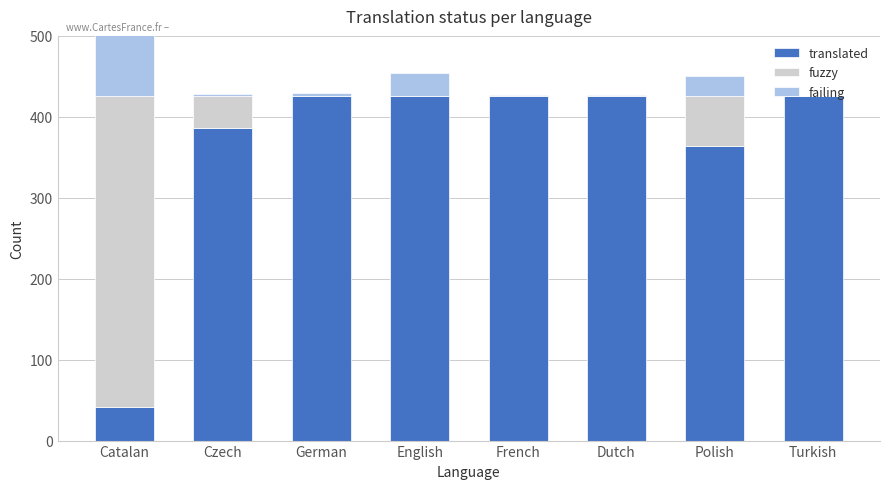

At which category is the sum across all series the highest?

Catalan